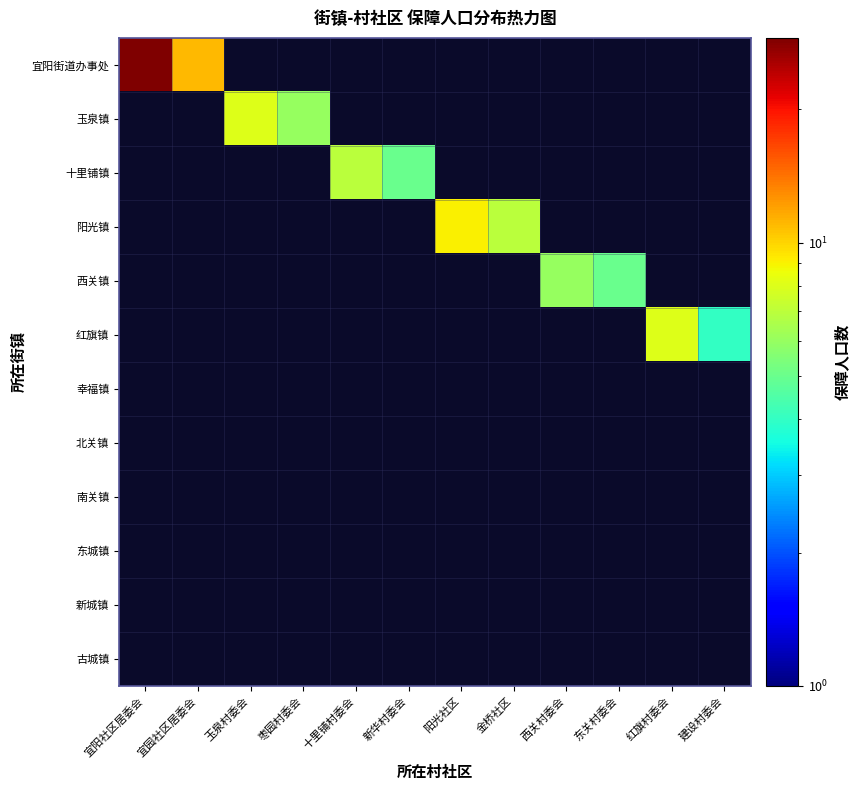

How many series are shown in this chart?

12